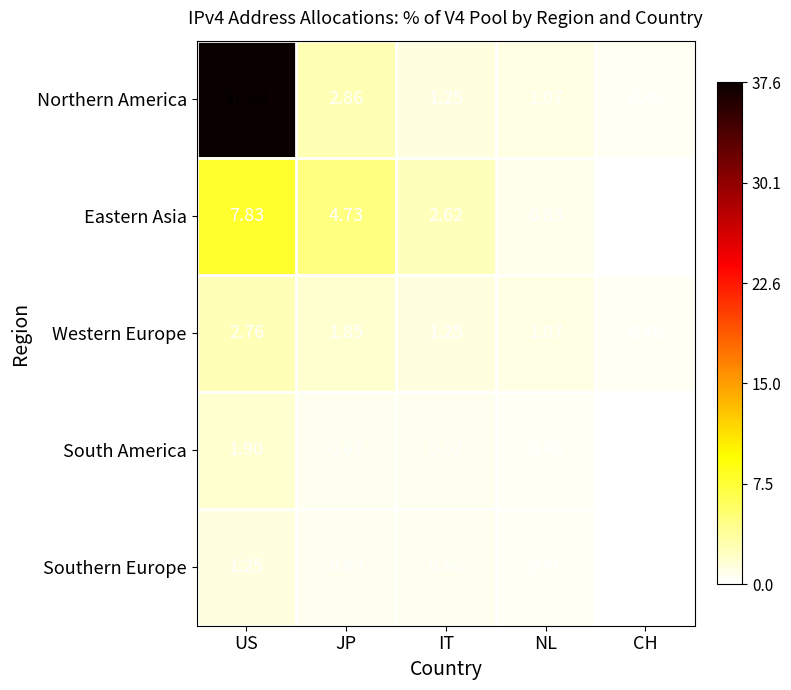

At which label does South America reach its peak?

US